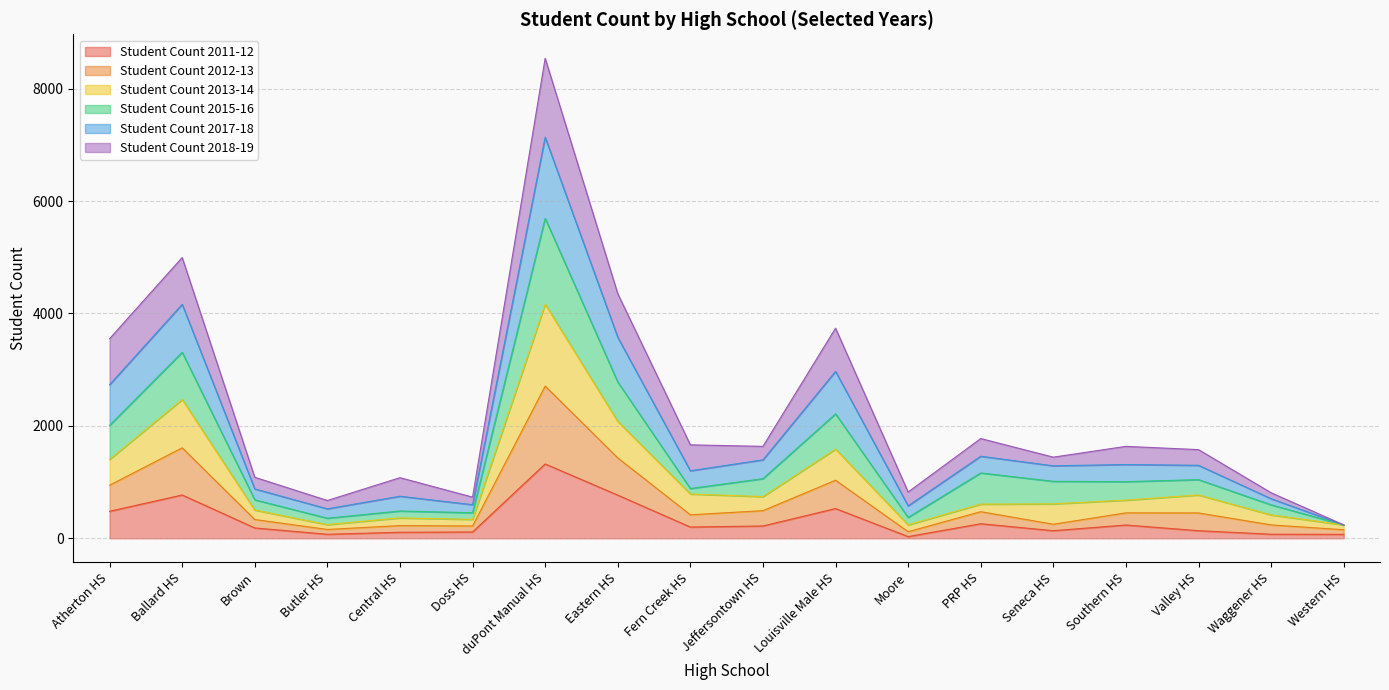

At which label is Student Count 2013-14 closest to 2966?

Eastern HS